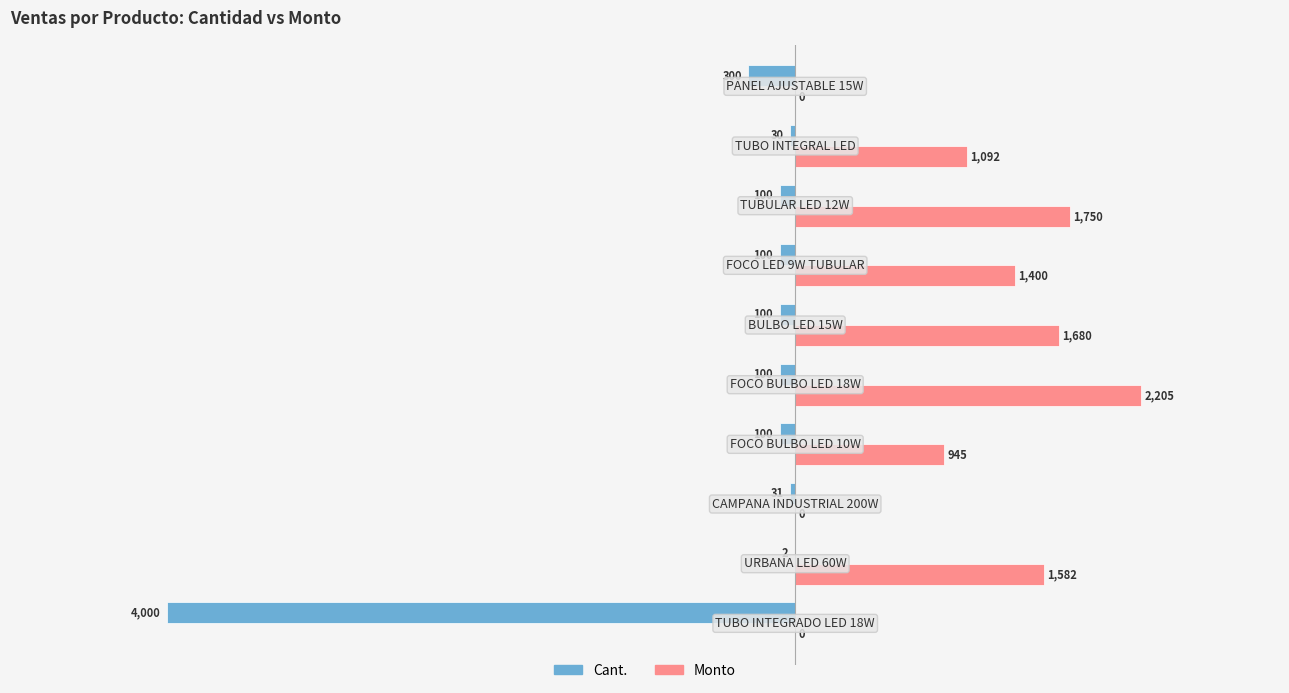

What is the highest value of the Cant. series?

-2.0